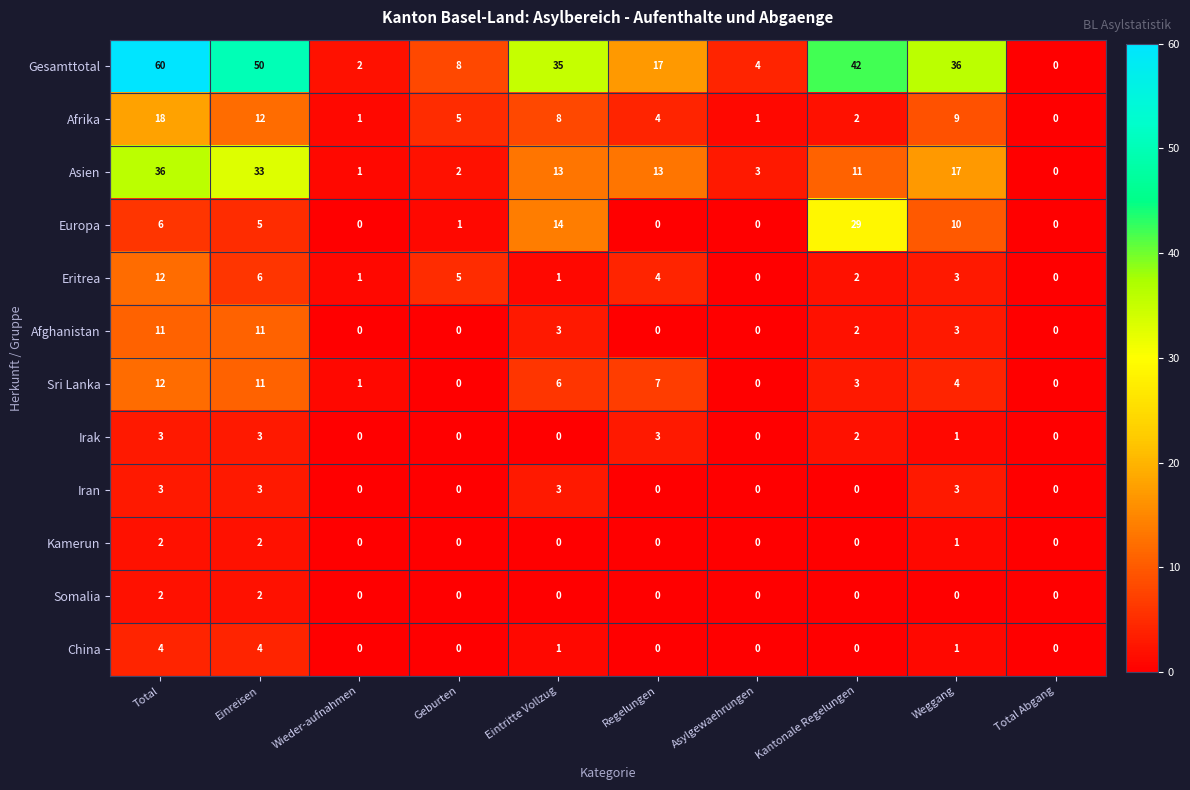

Which series has the widest spread of values?

Gesamttotal